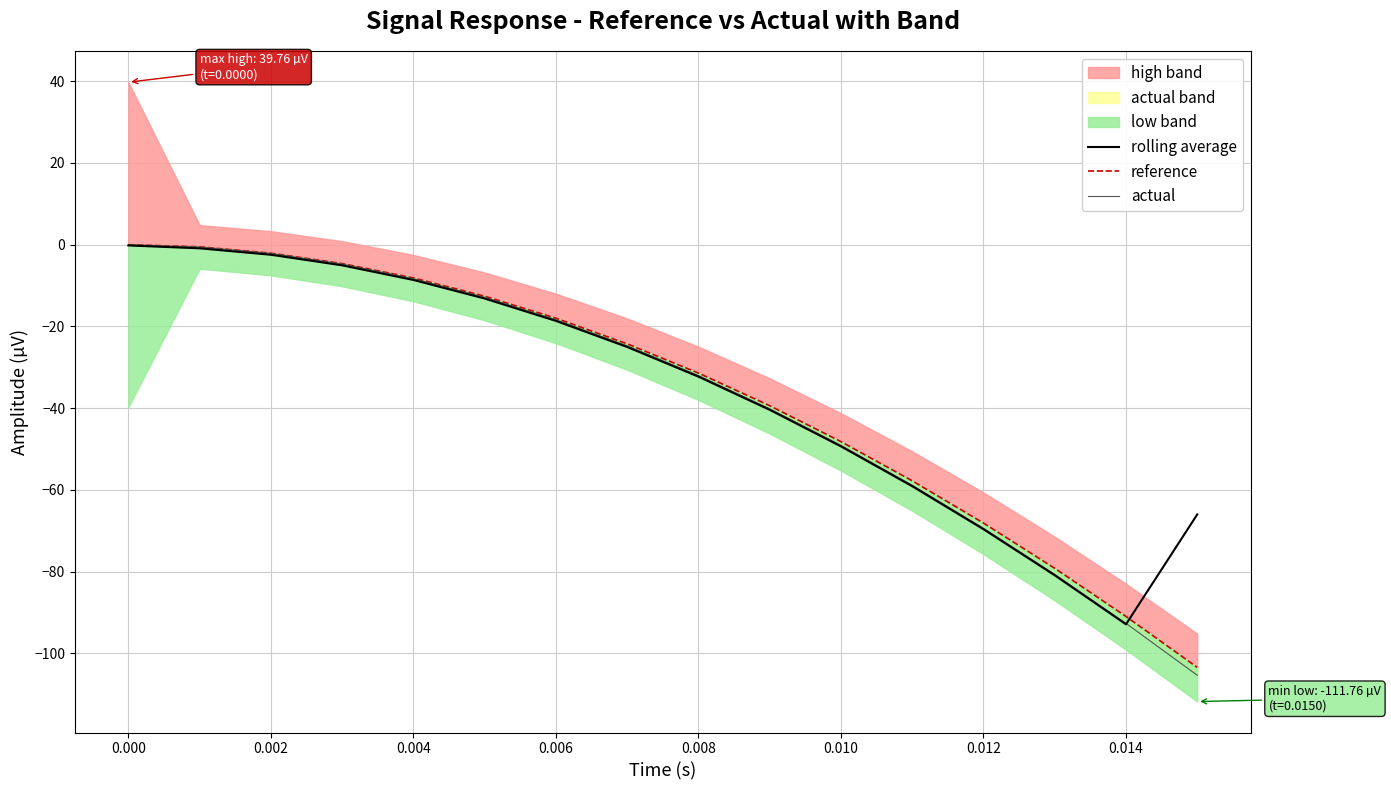

List the series in order of their peak value, lowest first.

rolling average, reference, actual